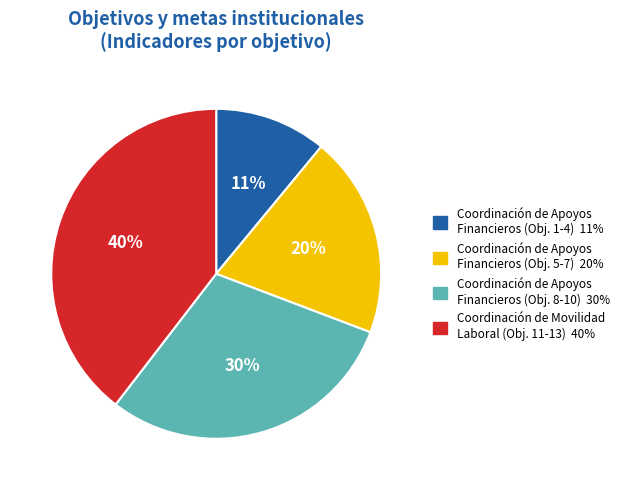

To the nearest percent, what is the difference between the largest and smallest slice percentages?

29%